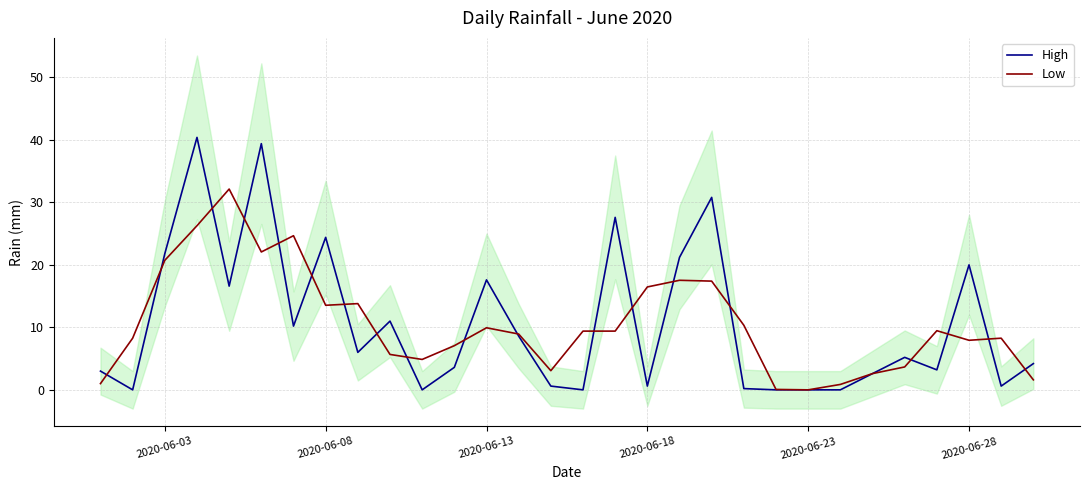

Is it true that High equals 0.0 at 2020-06-23?

True